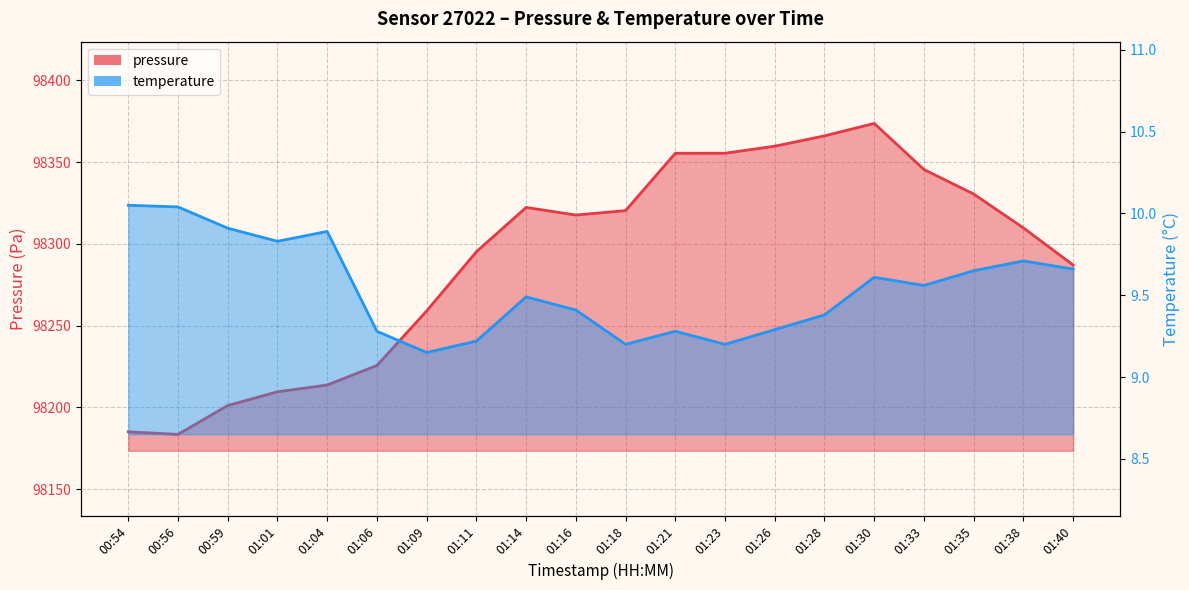

At which category does temperature reach its first local peak?

01:04